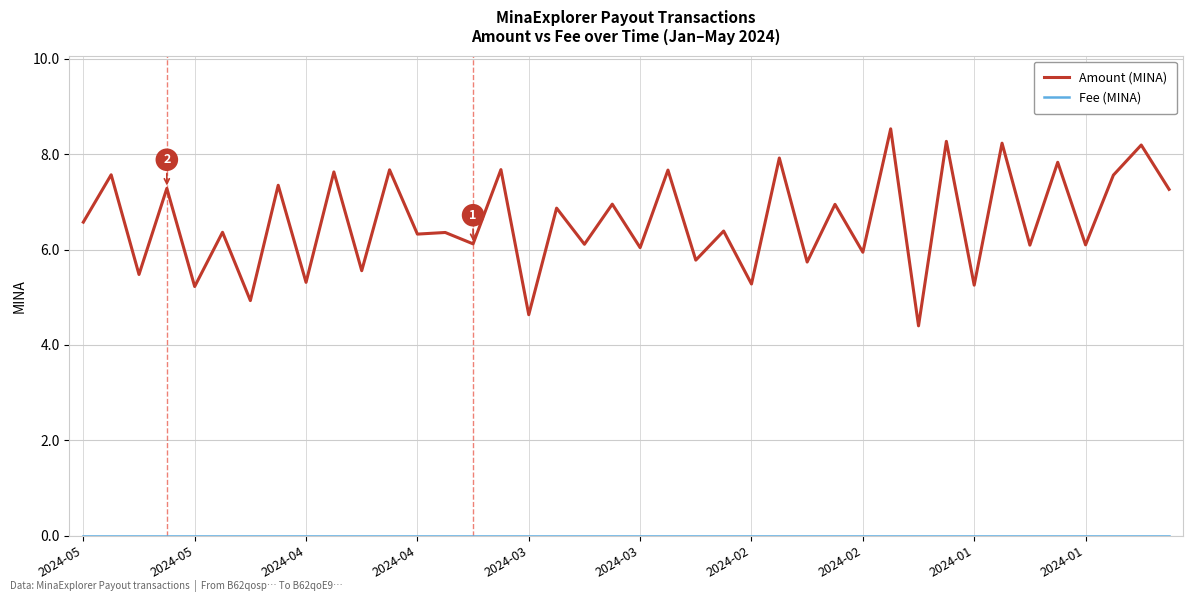

Which series has the widest spread of values?

Amount (MINA)